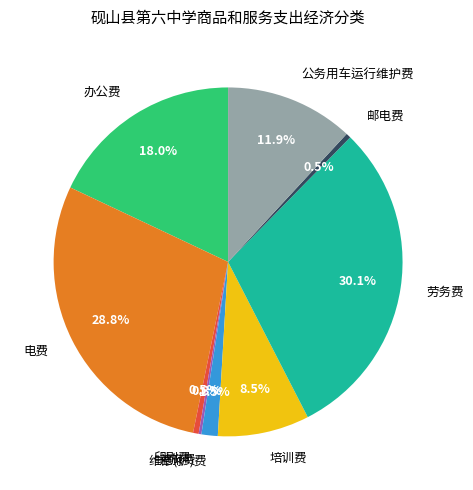

Is 邮电费 the majority of the pie?

No